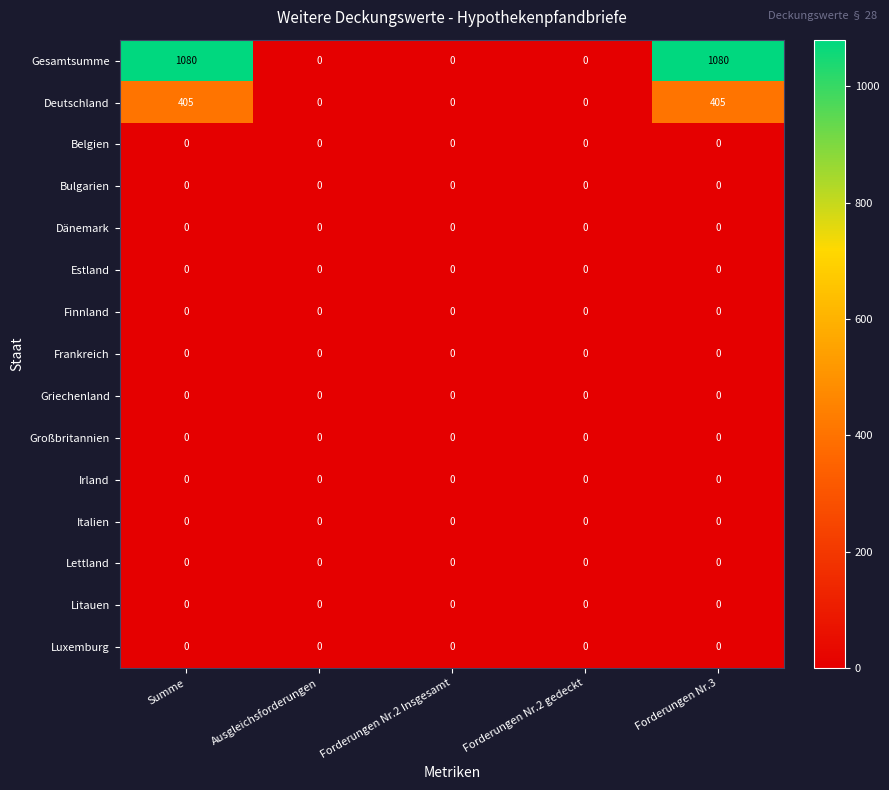

Which series has the widest spread of values?

Gesamtsumme